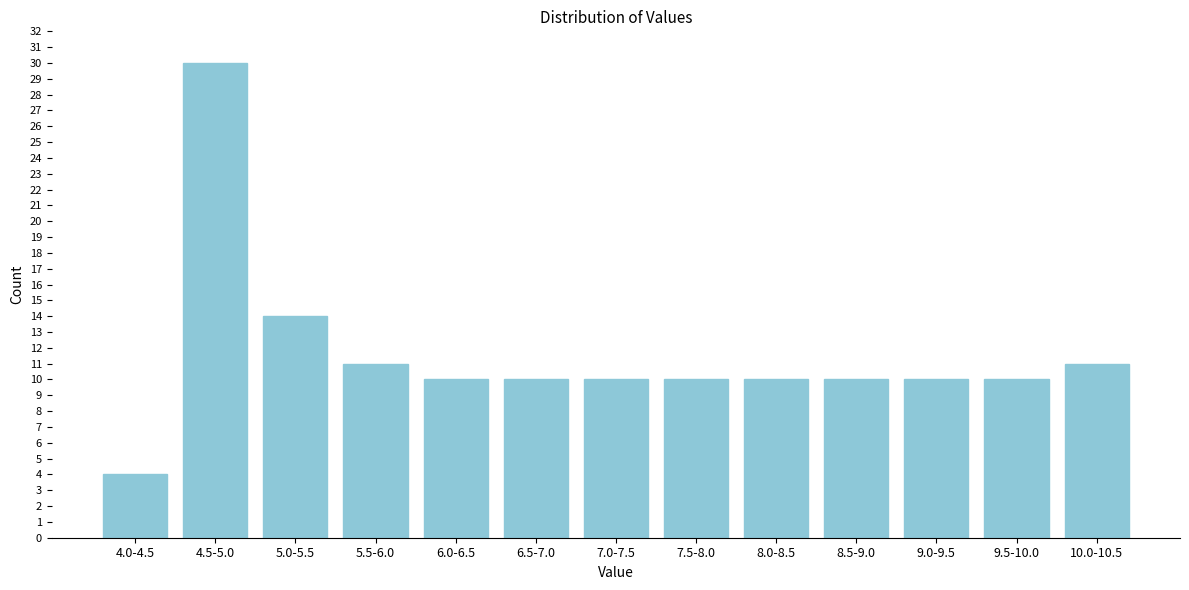

Reading right to left, what are all the values shown in this chart?

10.0-10.5=11	9.5-10.0=10	9.0-9.5=10	8.5-9.0=10	8.0-8.5=10	7.5-8.0=10	7.0-7.5=10	6.5-7.0=10	6.0-6.5=10	5.5-6.0=11	5.0-5.5=14	4.5-5.0=30	4.0-4.5=4